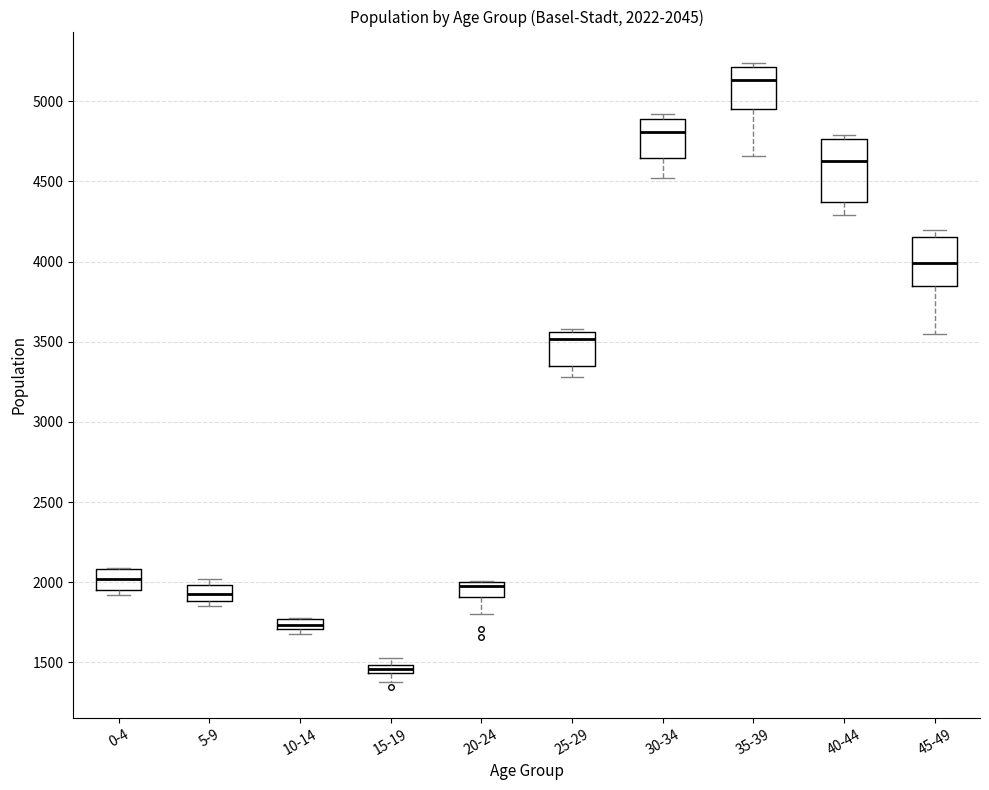

Comparing the boxes themselves (not the whiskers), which one is the tallest?

40-44